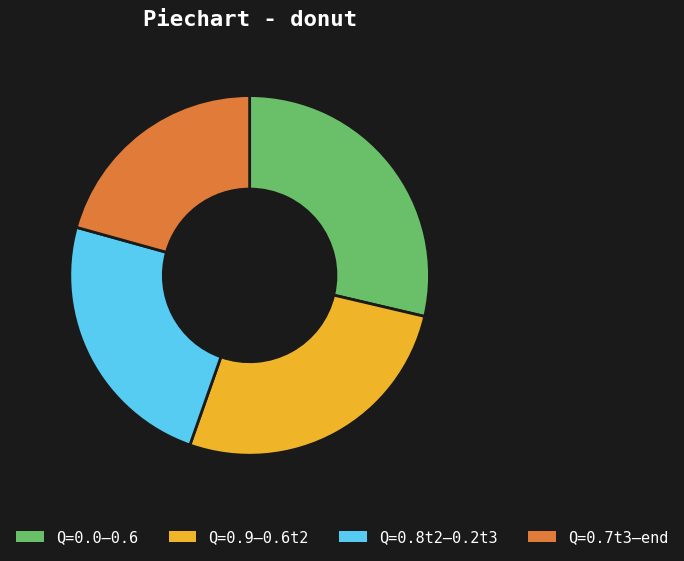

The Q=0.0–0.6 slice represents 23% of the pie. True or false?

False